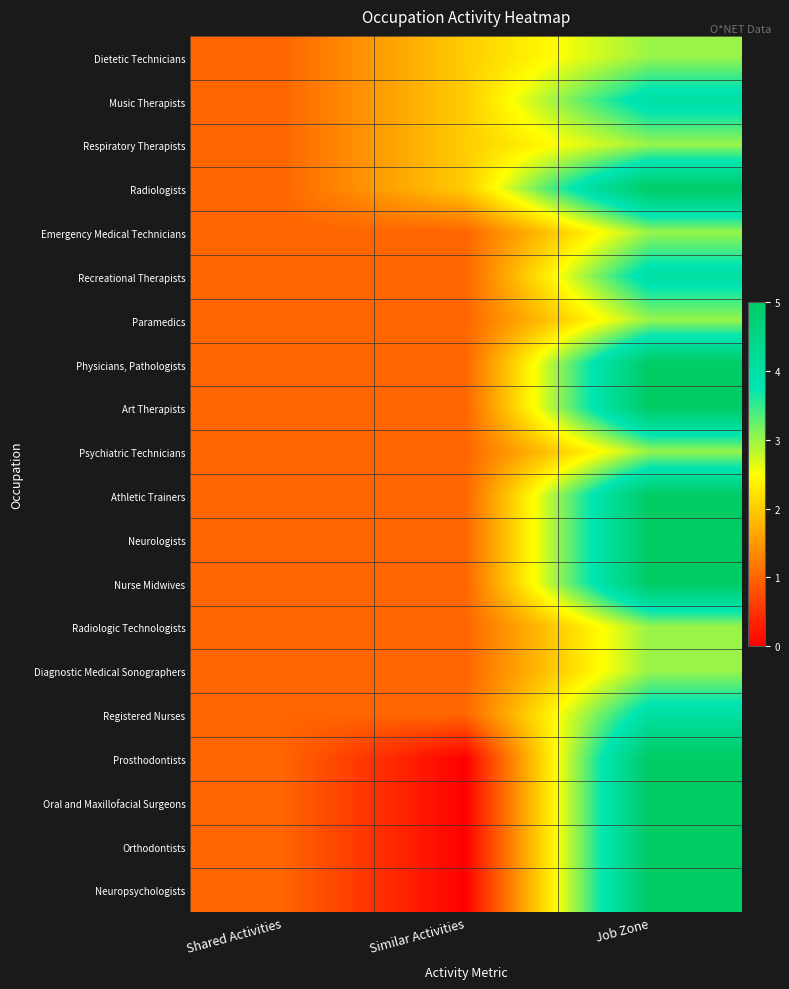

Reading left to right, what are all the values shown in this chart?

Dietetic Technicians: Shared Activities=1	Similar Activities=2	Job Zone=3
Music Therapists: Shared Activities=1	Similar Activities=2	Job Zone=4
Respiratory Therapists: Shared Activities=1	Similar Activities=2	Job Zone=3
Radiologists: Shared Activities=1	Similar Activities=2	Job Zone=5
Emergency Medical Technicians: Shared Activities=1	Similar Activities=1	Job Zone=3
Recreational Therapists: Shared Activities=1	Similar Activities=1	Job Zone=4
Paramedics: Shared Activities=1	Similar Activities=1	Job Zone=3
Physicians, Pathologists: Shared Activities=1	Similar Activities=1	Job Zone=5
Art Therapists: Shared Activities=1	Similar Activities=1	Job Zone=5
Psychiatric Technicians: Shared Activities=1	Similar Activities=1	Job Zone=3
Athletic Trainers: Shared Activities=1	Similar Activities=1	Job Zone=5
Neurologists: Shared Activities=1	Similar Activities=1	Job Zone=5
Nurse Midwives: Shared Activities=1	Similar Activities=1	Job Zone=5
Radiologic Technologists: Shared Activities=1	Similar Activities=1	Job Zone=3
Diagnostic Medical Sonographers: Shared Activities=1	Similar Activities=1	Job Zone=3
Registered Nurses: Shared Activities=1	Similar Activities=1	Job Zone=4
Prosthodontists: Shared Activities=1	Similar Activities=0	Job Zone=5
Oral and Maxillofacial Surgeons: Shared Activities=1	Similar Activities=0	Job Zone=5
Orthodontists: Shared Activities=1	Similar Activities=0	Job Zone=5
Neuropsychologists: Shared Activities=1	Similar Activities=0	Job Zone=5